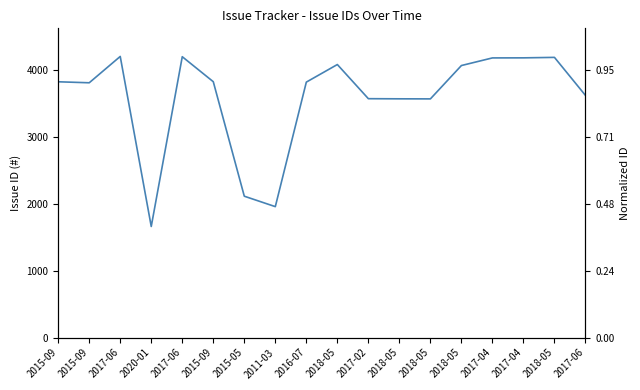

The value at 2018-05 is 3571. True or false?

True